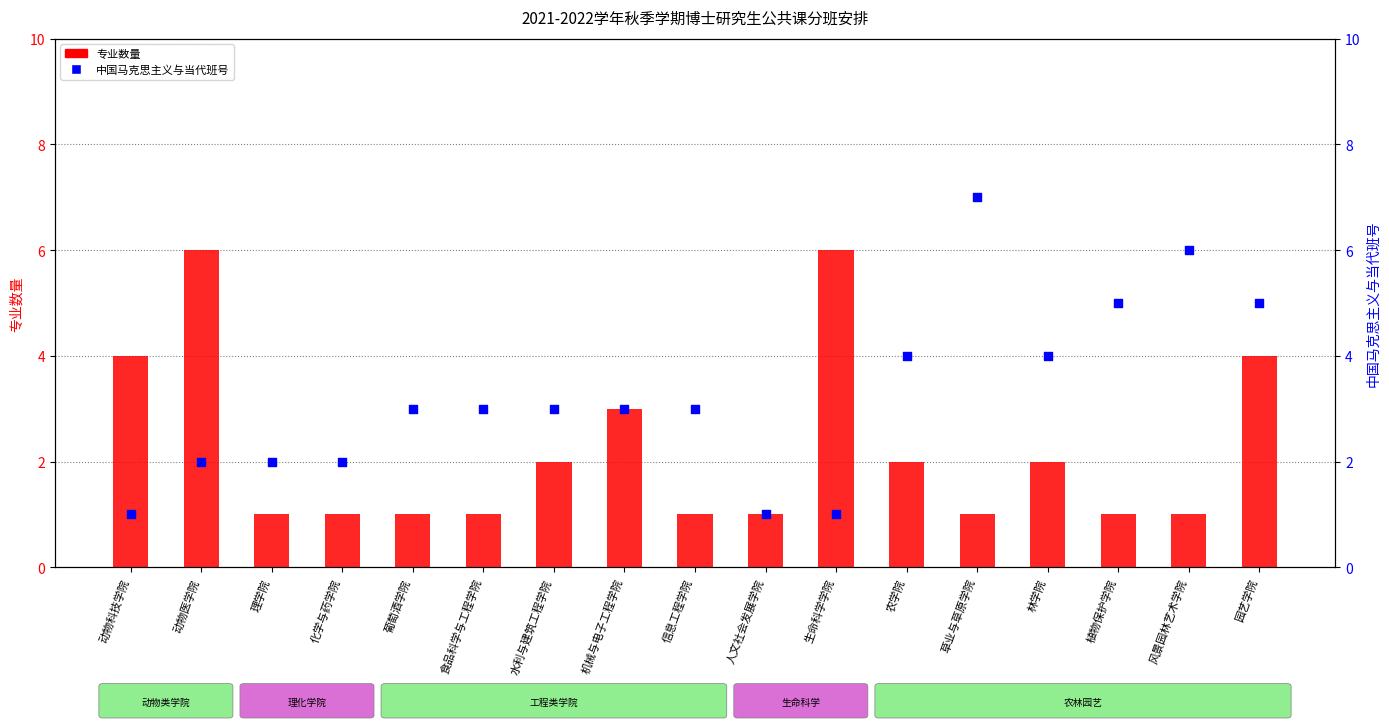

Which series reaches the maximum Y coordinate?

中国马克思主义与当代班号